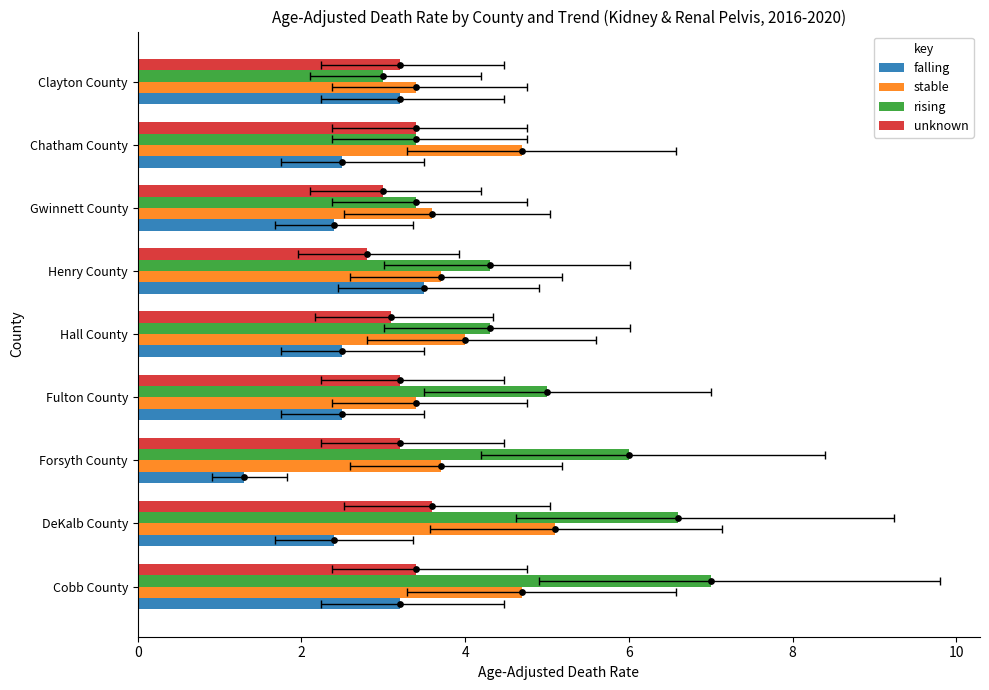

Which series has the widest spread of Y values?

rising